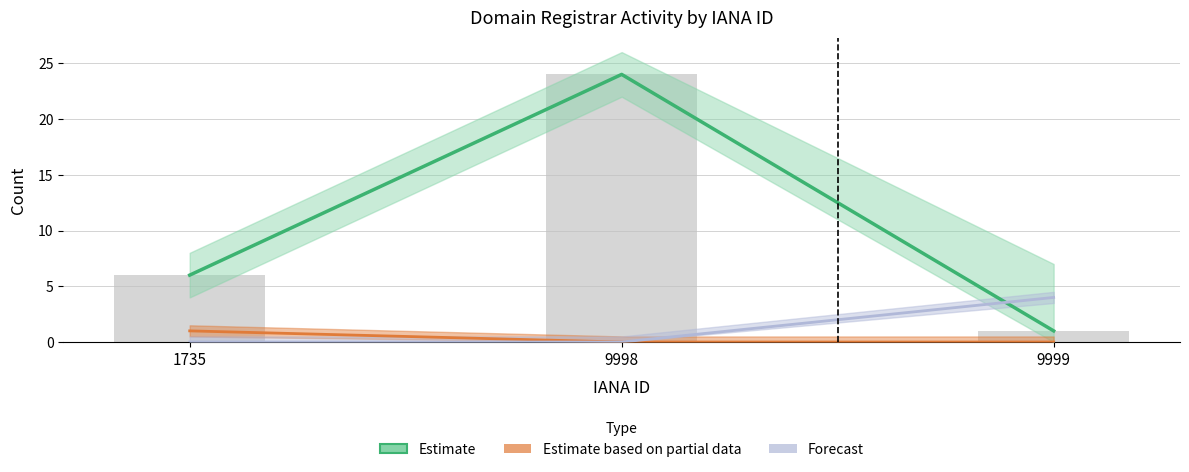

What is the sum of the total-domains (bars) values at 1735 and 9998?

30